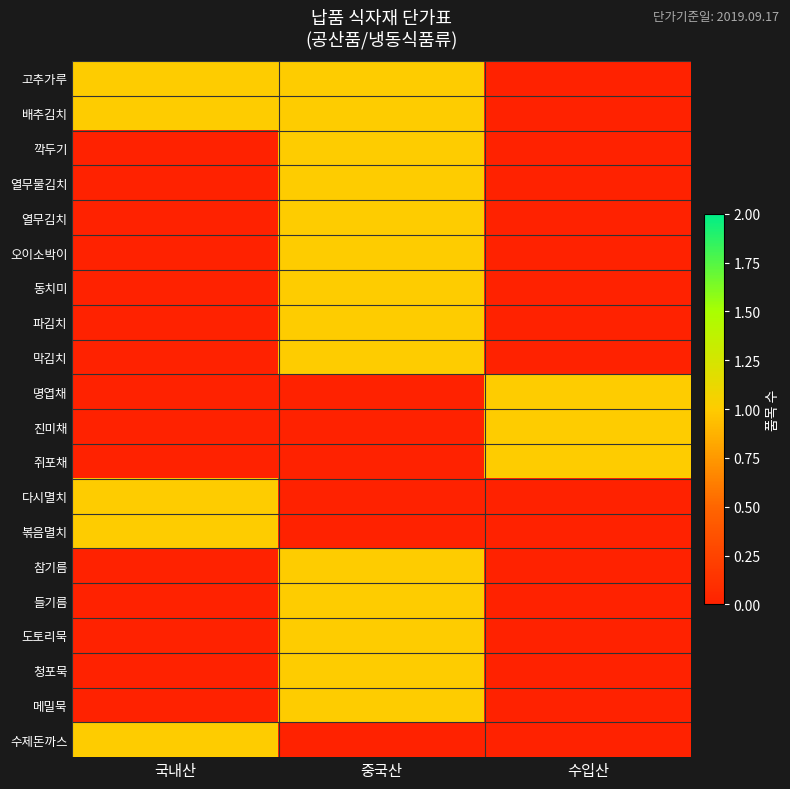

Which category has the highest value across all series?

국내산